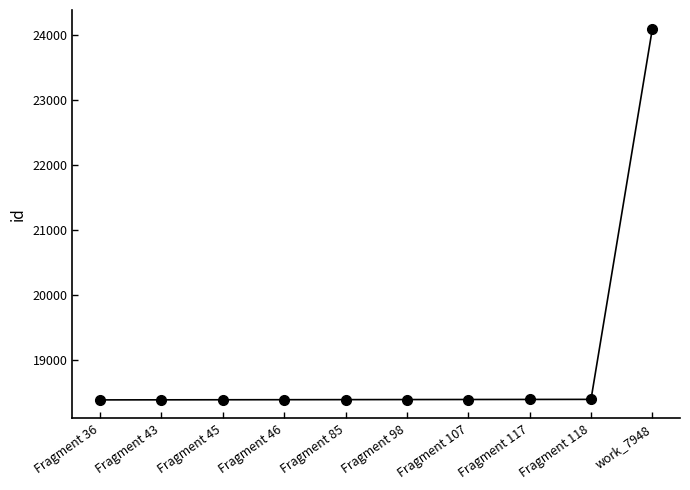

What is the label of the 1st point from the right?

work_7948